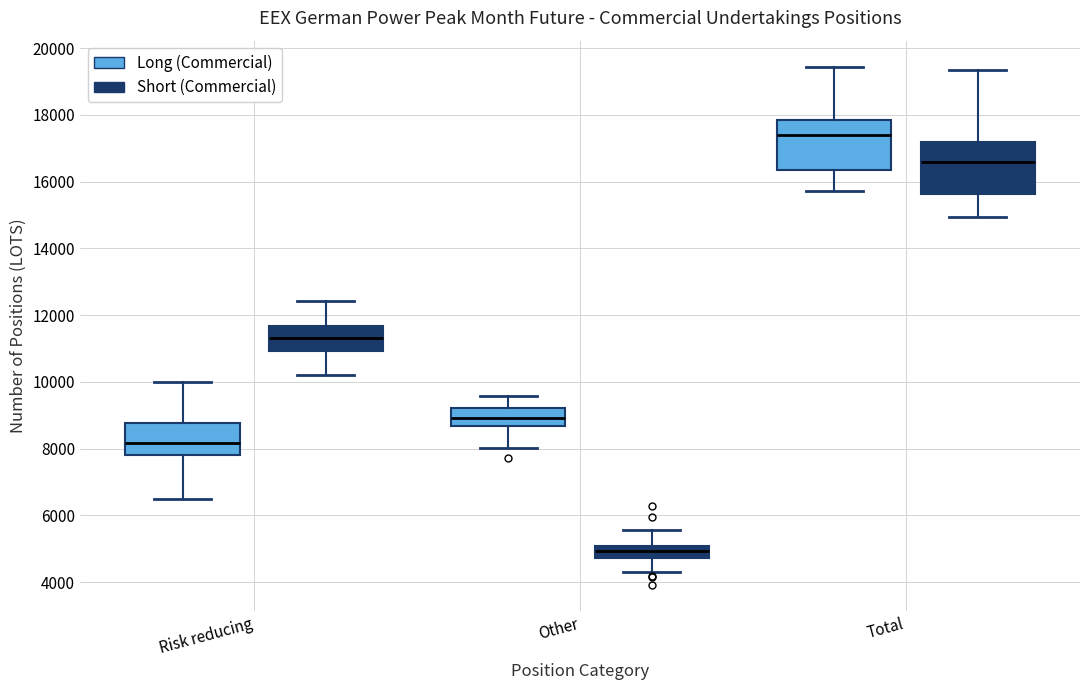

Which box's median line is the lowest?

Other (Short (Commercial))